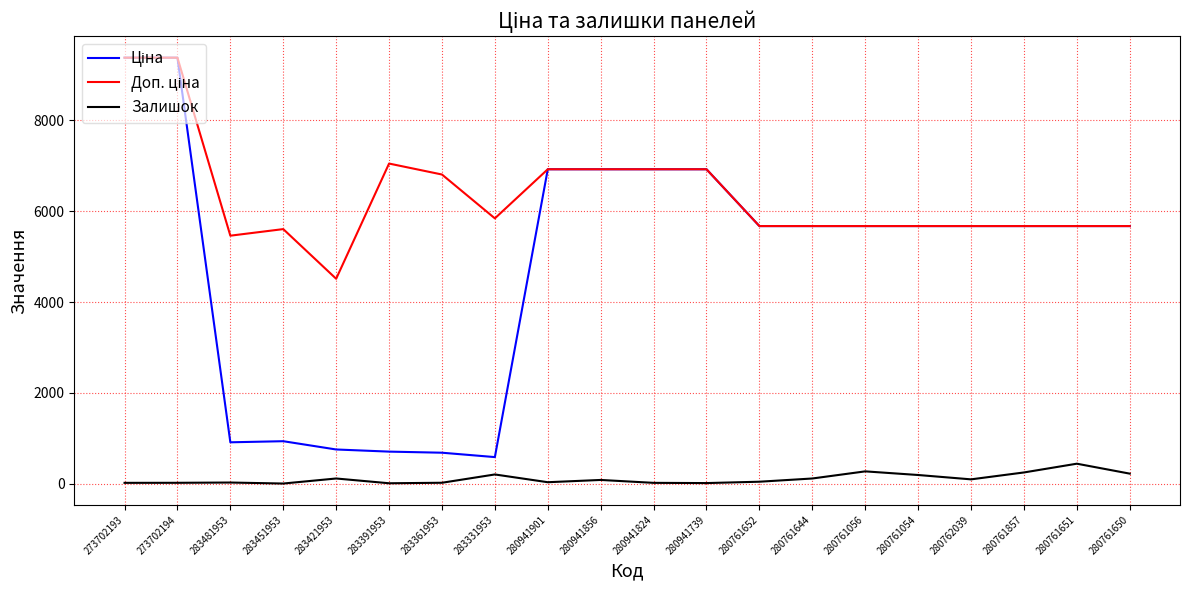

What is the spread (max minus min) of values at 280761056?

5403.8